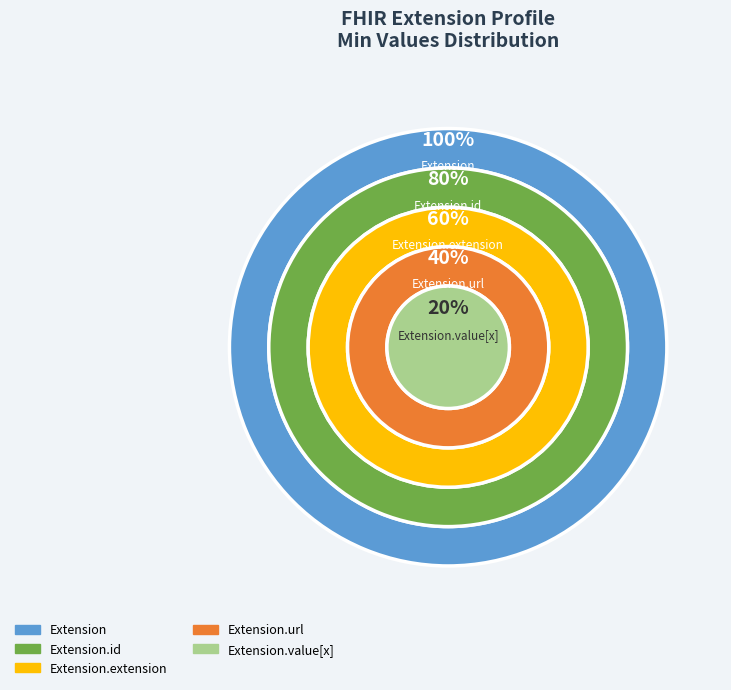

Count the number of slices in the pie.

5